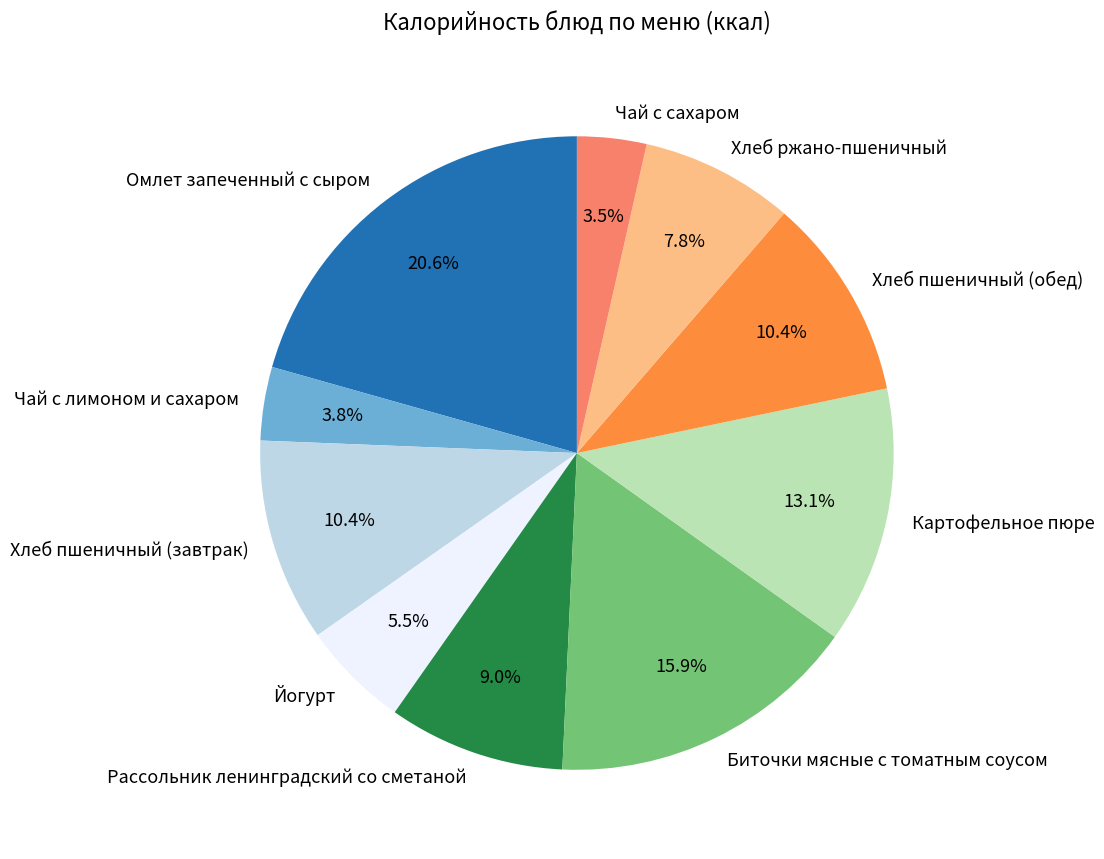

To the nearest percent, what is the difference between the Хлеб пшеничный (обед) and Омлет запеченный с сыром slice percentages?

10%